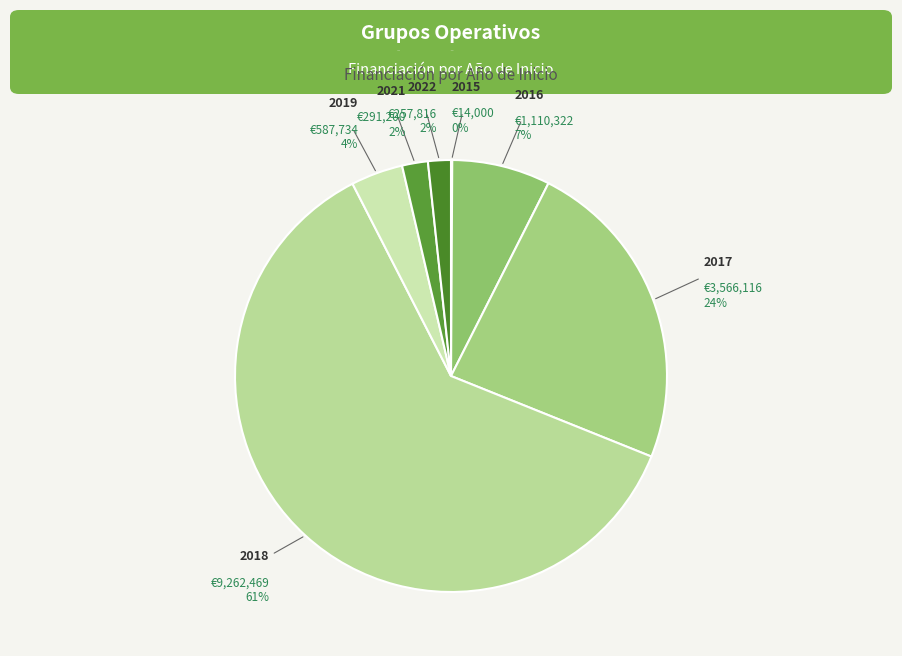

Does any single category account for the majority?

Yes